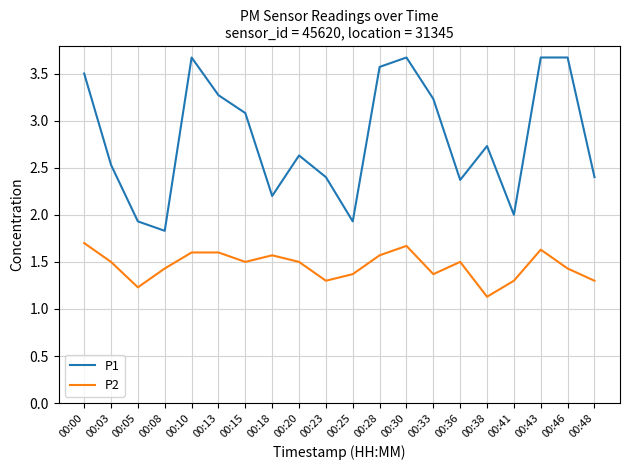

What is the total value across all series at 00:41?

3.3